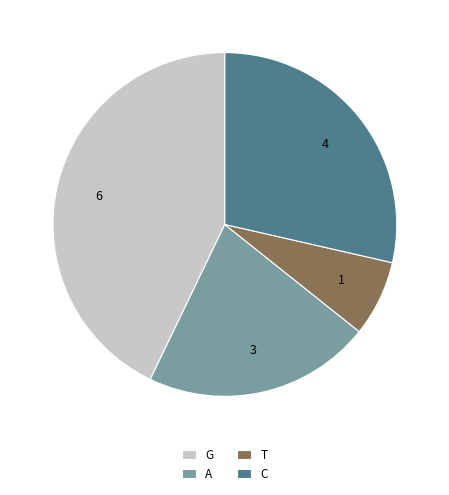

How many slices are in this pie chart?

4